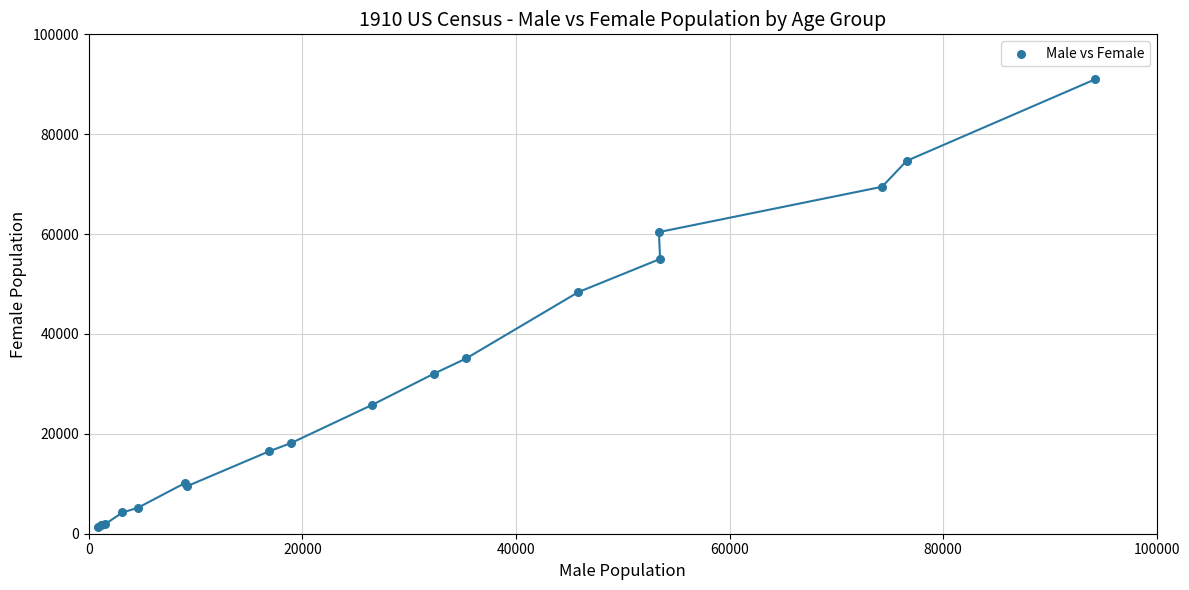

What Y value in the scatter plot is closest to 46184?

48377